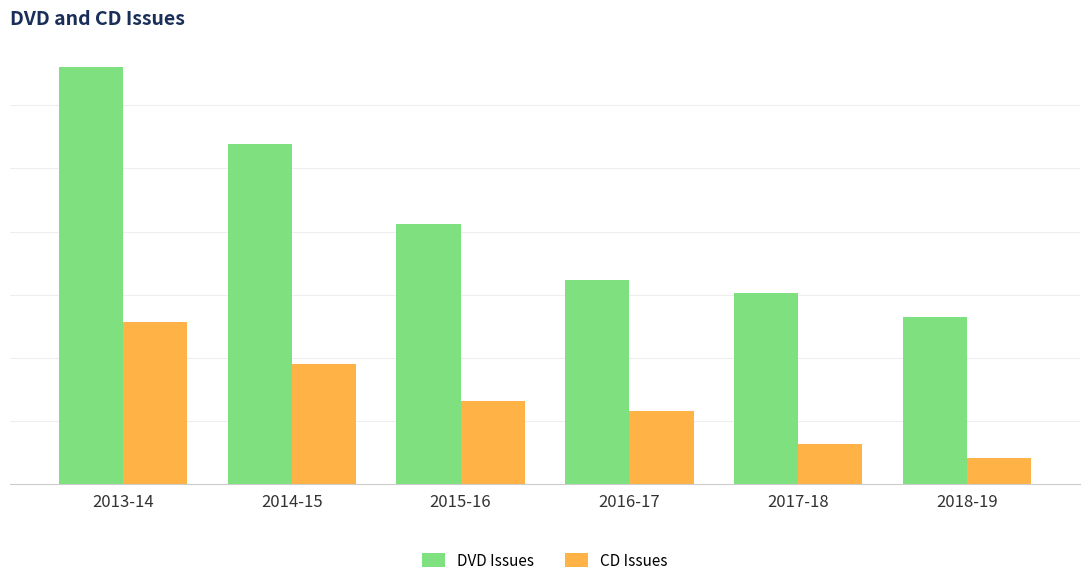

What is the label of the 4th bar from the right?

2015-16